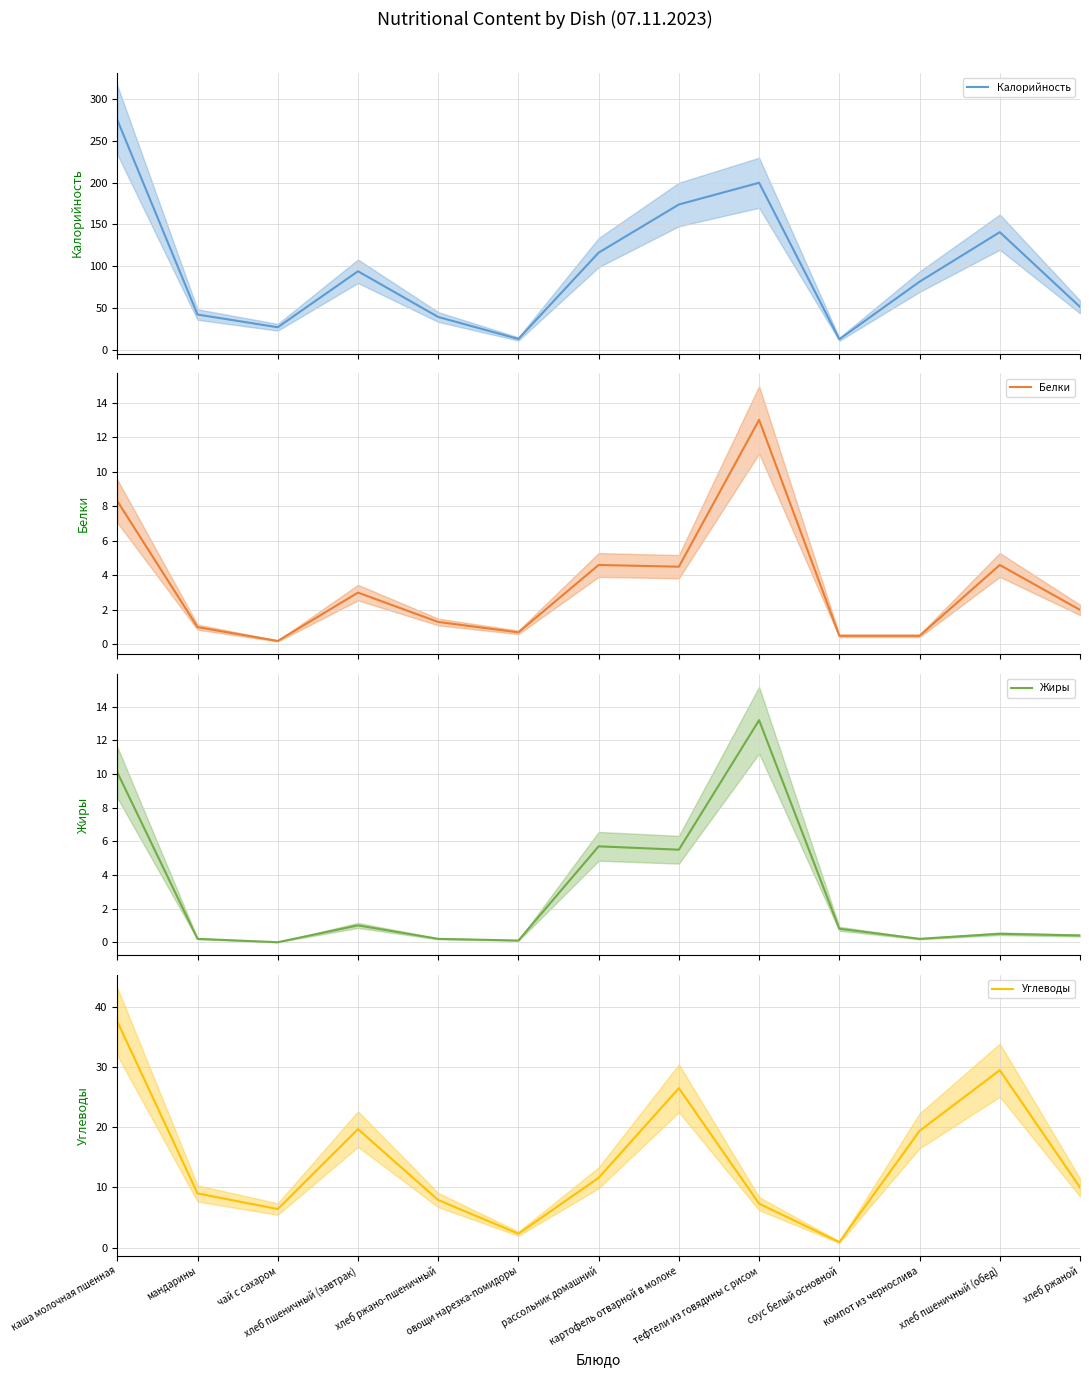

At which category does Белки reach its first local valley?

чай с сахаром